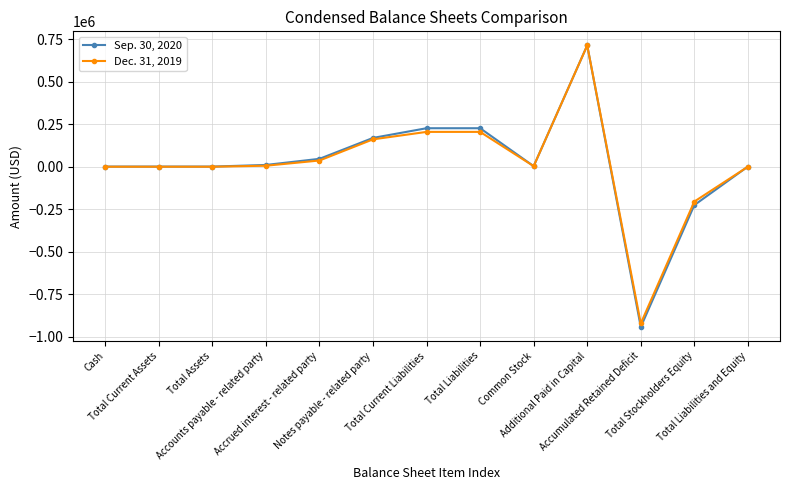

What is the difference between the Dec. 31, 2019 values at Notes payable - related party and Total Current Liabilities?

43846